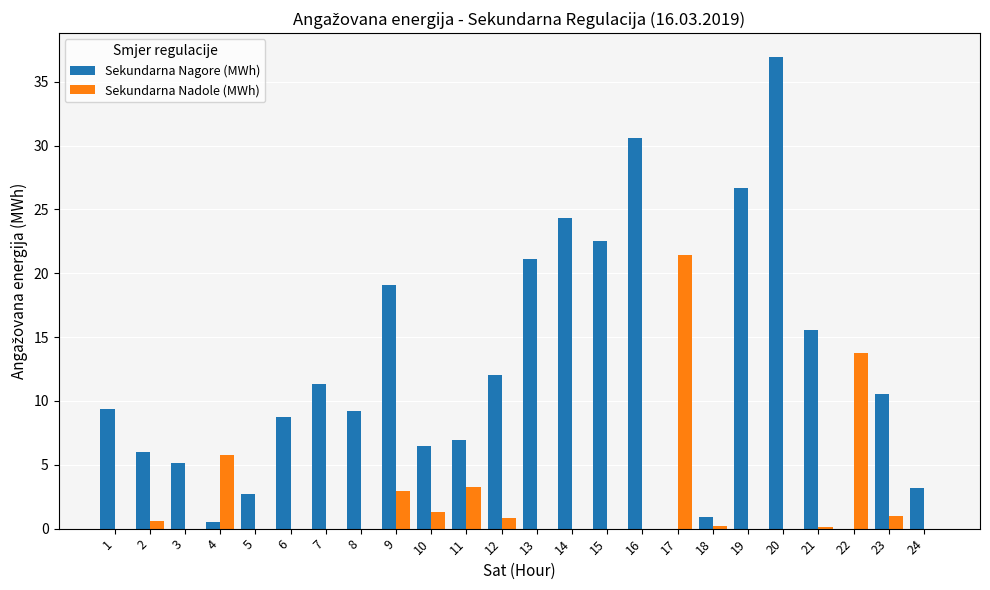

What is the maximum value for Sekundarna Nagore (MWh)?

37.0